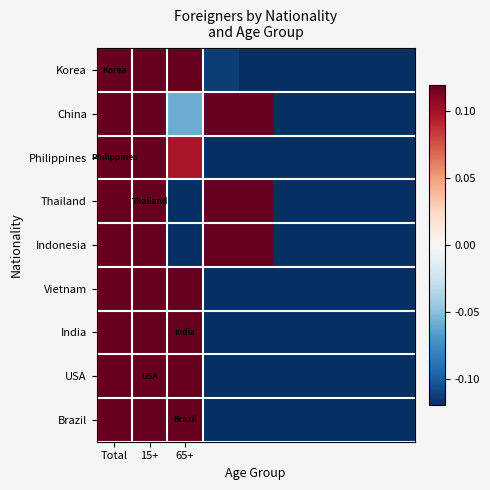

At which category does the chart reach its minimum across all series?

8